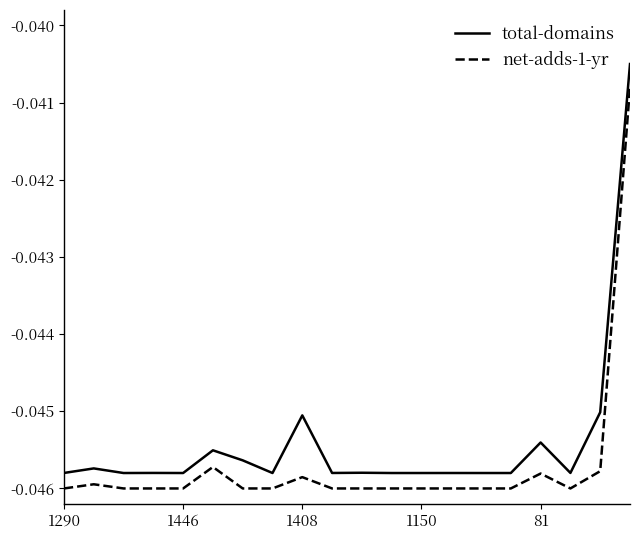

Rank the series by their maximum value, from highest to lowest.

total-domains, net-adds-1-yr